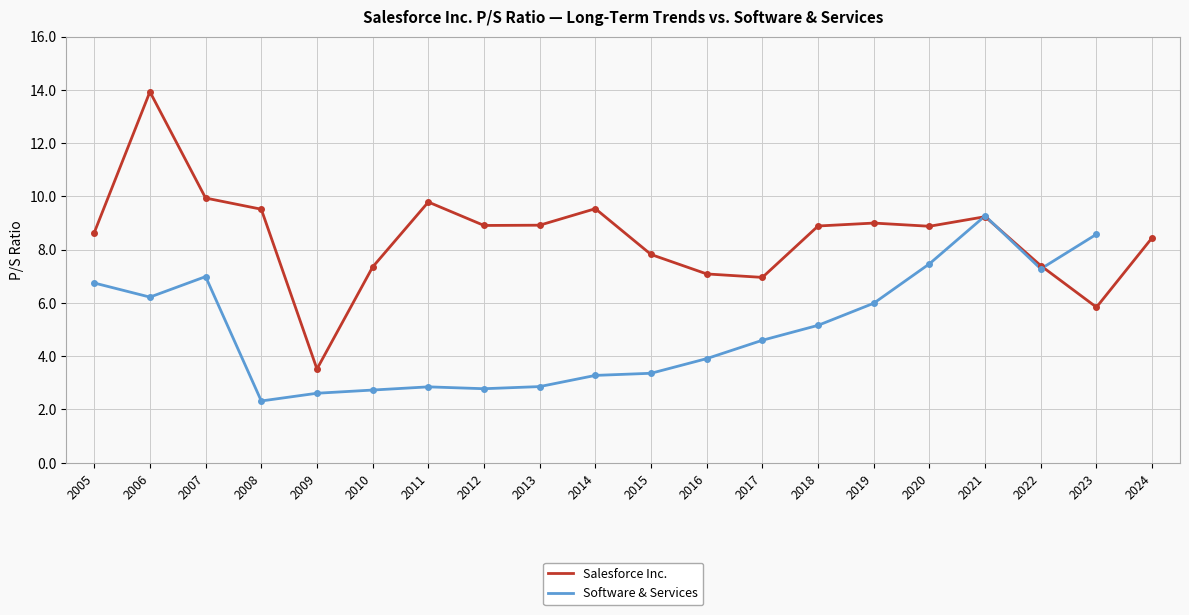

What is the value of the Software & Services point at the 16th from the left?

7.5